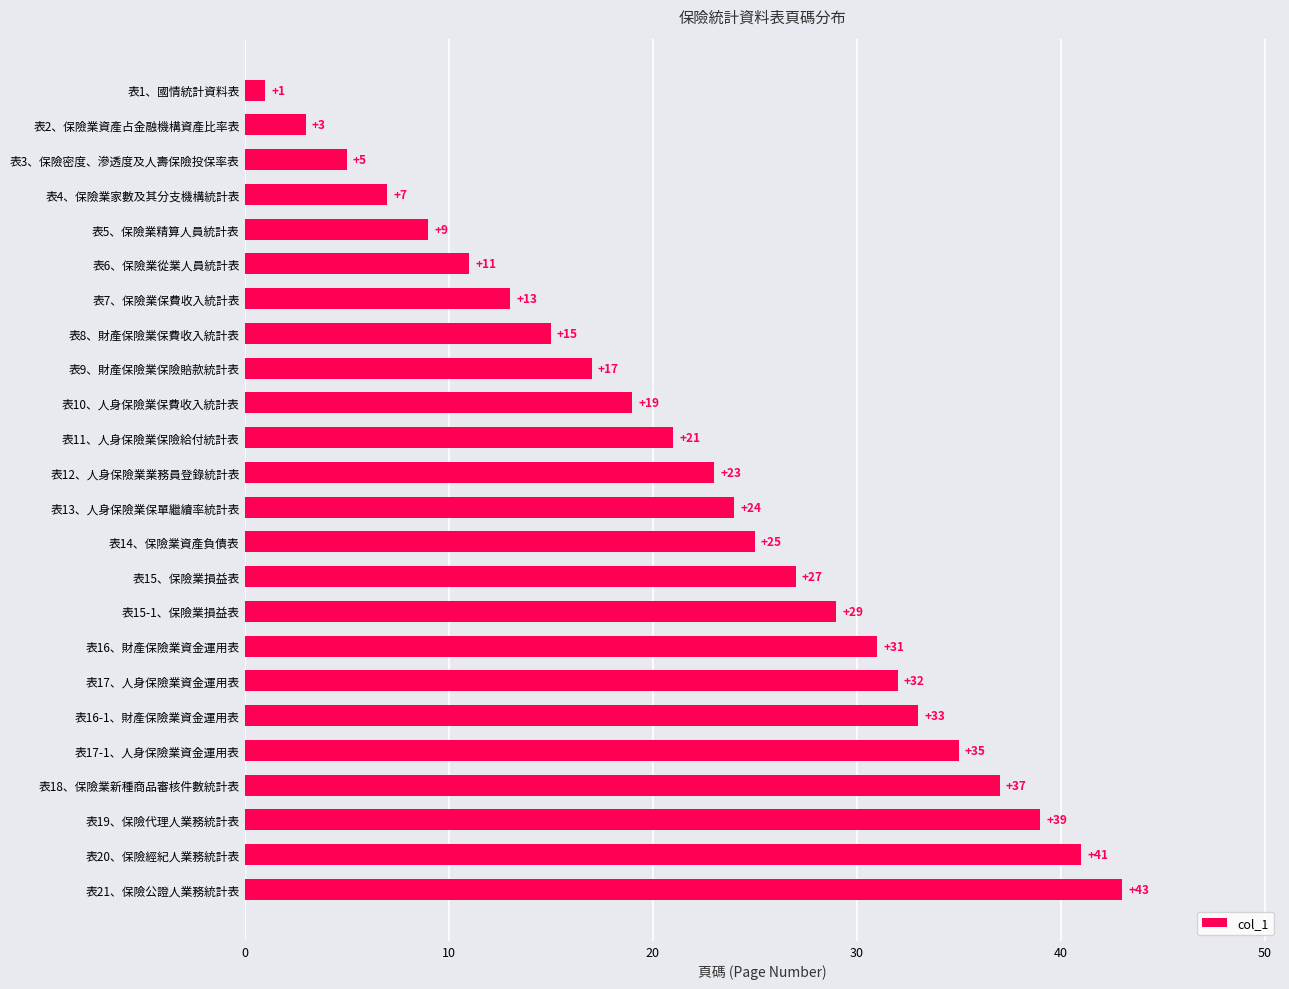

Rank the categories by value from highest to lowest.

表21、保險公證人業務統計表, 表20、保險經紀人業務統計表, 表19、保險代理人業務統計表, 表18、保險業新種商品審核件數統計表, 表17-1、人身保險業資金運用表, 表16-1、財產保險業資金運用表, 表17、人身保險業資金運用表, 表16、財產保險業資金運用表, 表15-1、保險業損益表, 表15、保險業損益表, 表14、保險業資產負債表, 表13、人身保險業保單繼續率統計表, 表12、人身保險業業務員登錄統計表, 表11、人身保險業保險給付統計表, 表10、人身保險業保費收入統計表, 表9、財產保險業保險賠款統計表, 表8、財產保險業保費收入統計表, 表7、保險業保費收入統計表, 表6、保險業從業人員統計表, 表5、保險業精算人員統計表, 表4、保險業家數及其分支機構統計表, 表3、保險密度、滲透度及人壽保險投保率表, 表2、保險業資產占金融機構資產比率表, 表1、國情統計資料表